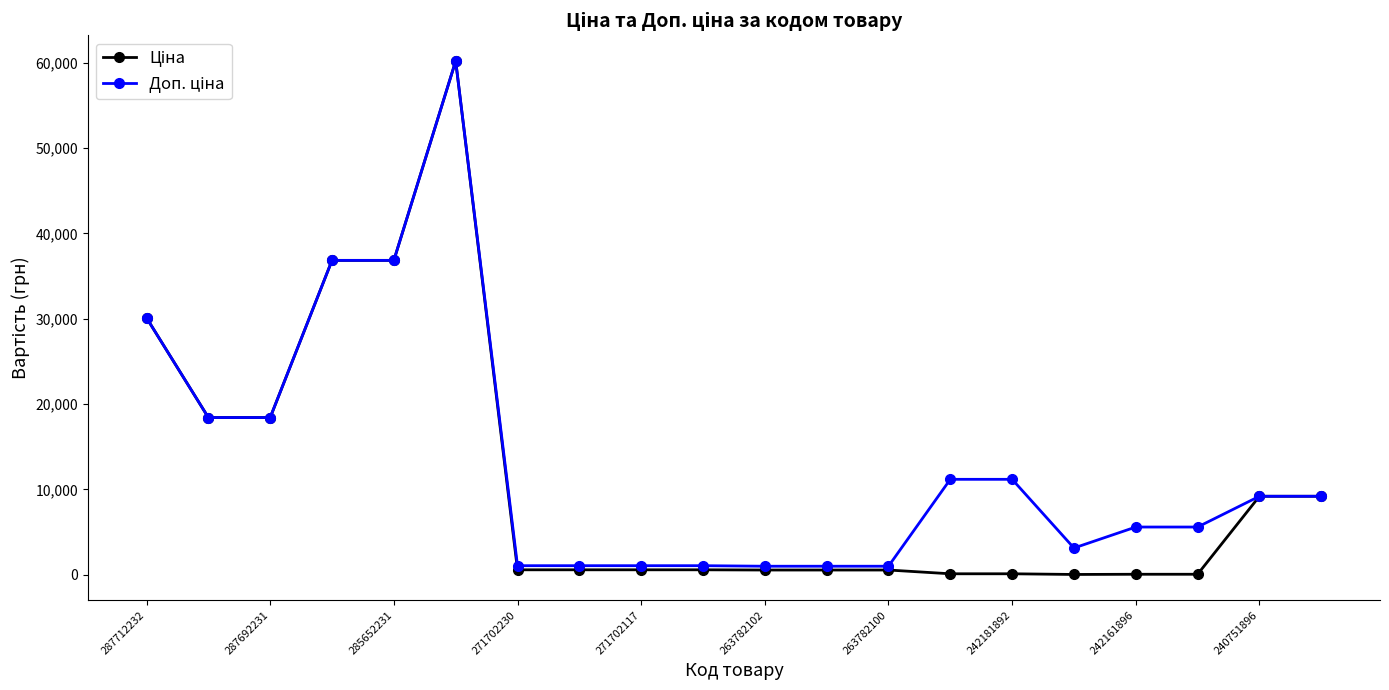

What is the greatest value displayed?

60205.6